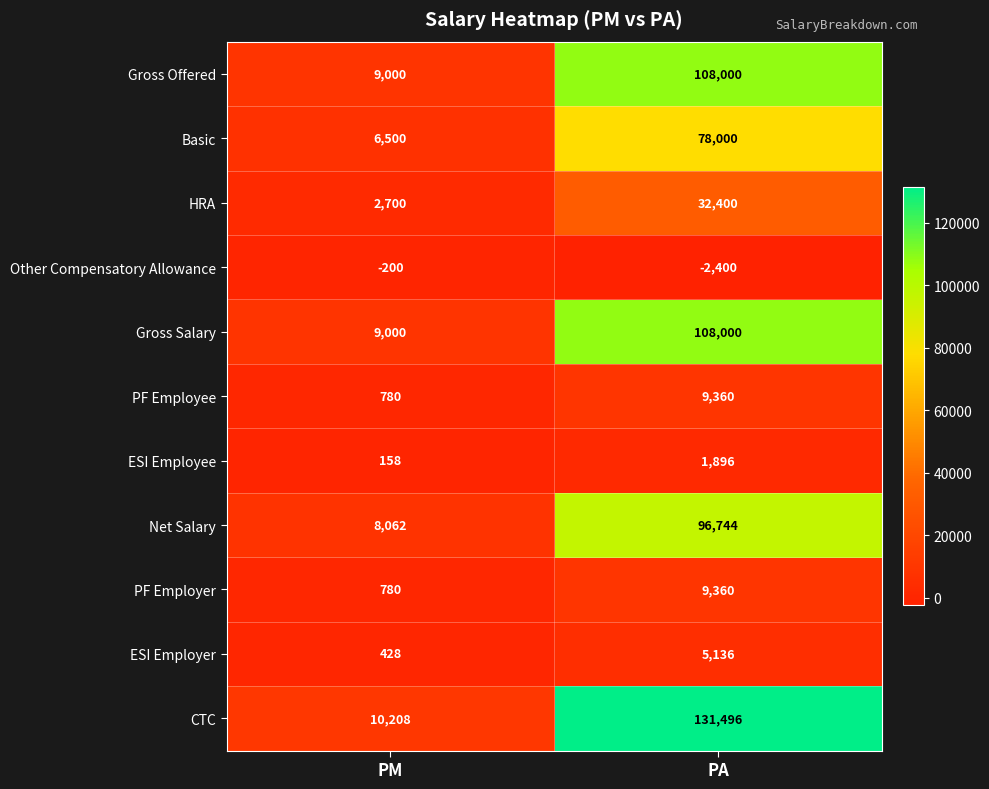

Reading left to right, list all the values displayed in this chart.

Gross Offered: 9000	108000
Basic: 6500	78000
HRA: 2700	32400
Other Compensatory Allowance: -200	-2400
Gross Salary: 9000	108000
PF Employee: 780	9360
ESI Employee: 158	1896
Net Salary: 8062	96744
PF Employer: 780	9360
ESI Employer: 428	5136
CTC: 10208	131496